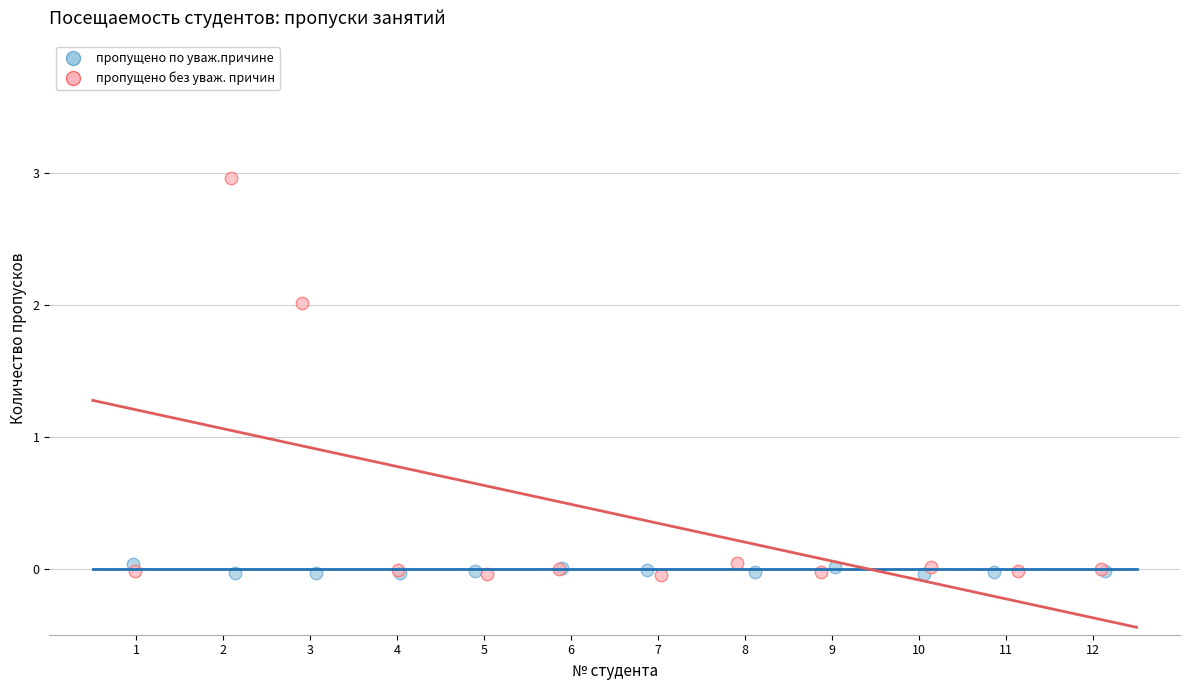

Which series contains the highest Y value?

пропущено без уваж. причин